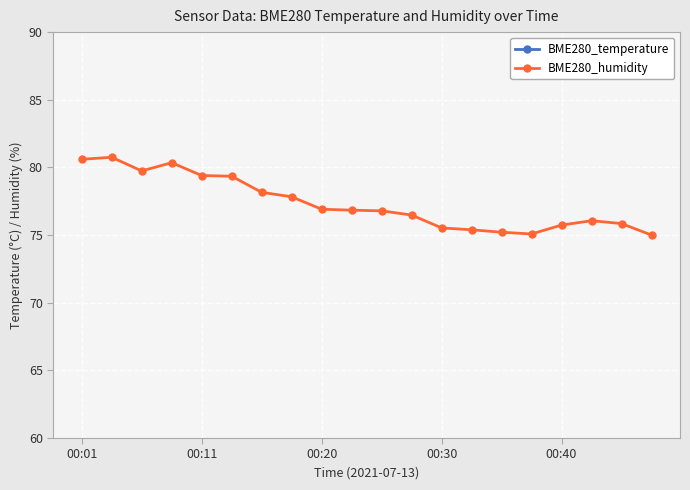

How many lines are shown in the chart?

2